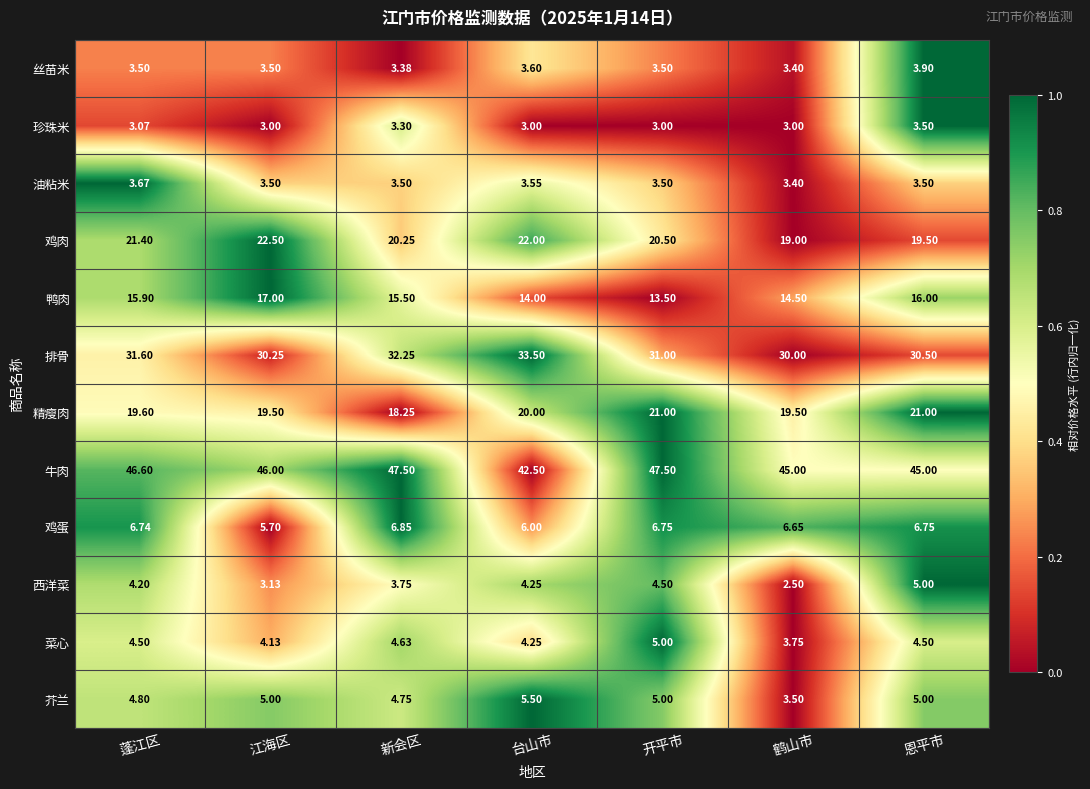

Which series has the largest total across all categories?

牛肉